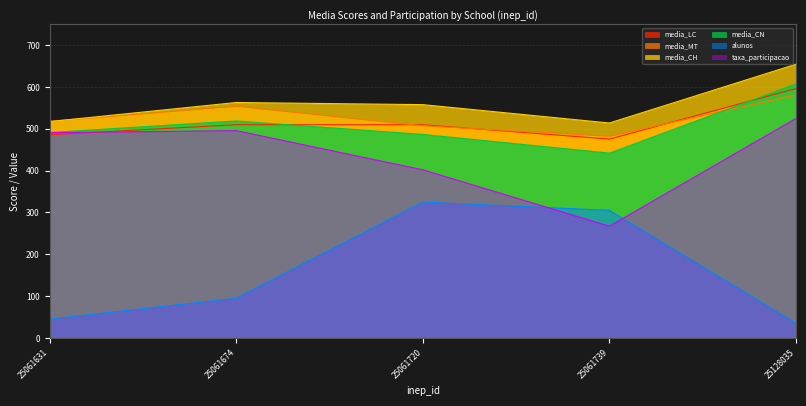

What is the minimum value shown in the chart?

35.0